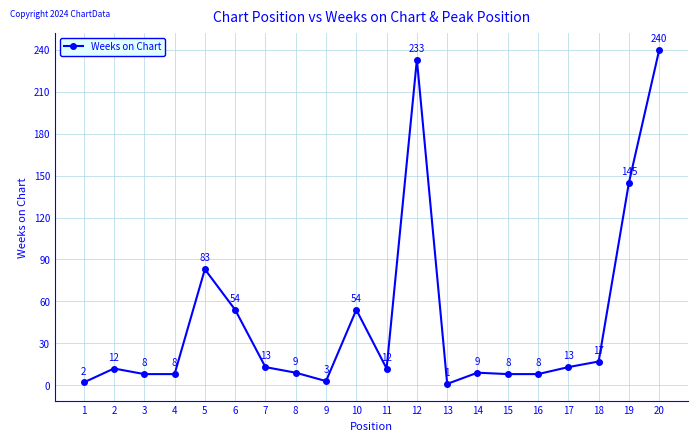

How many points are higher than both their immediate neighbors (excluding endpoints)?

5